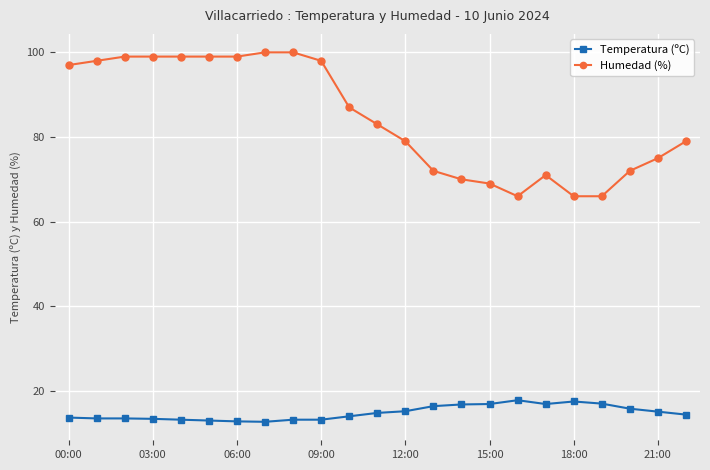

What is the highest value of the Temperatura (ºC) series?

17.8